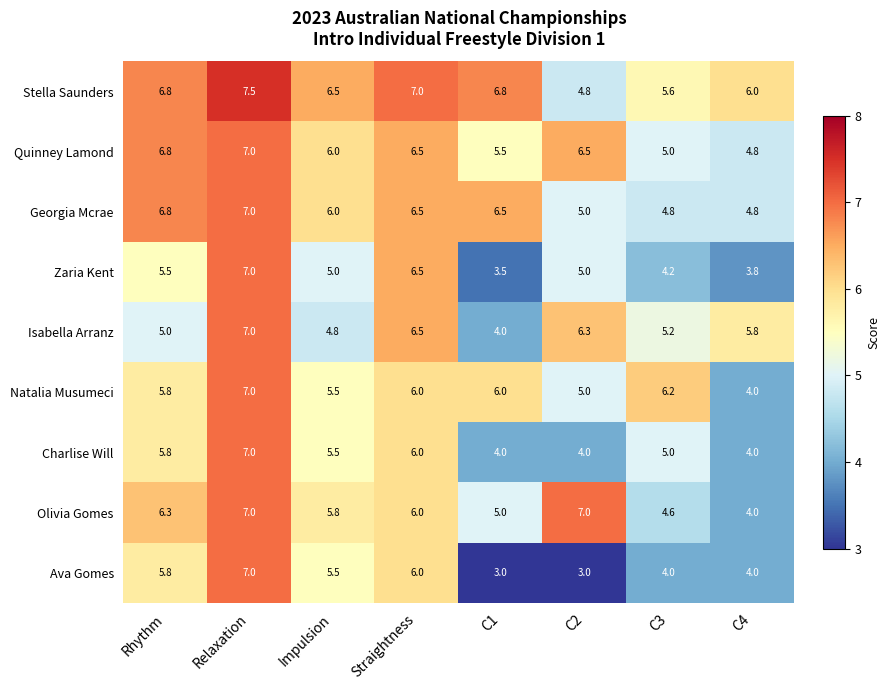

True or false: Georgia Mcrae has a value of 11.6 at C1.

False